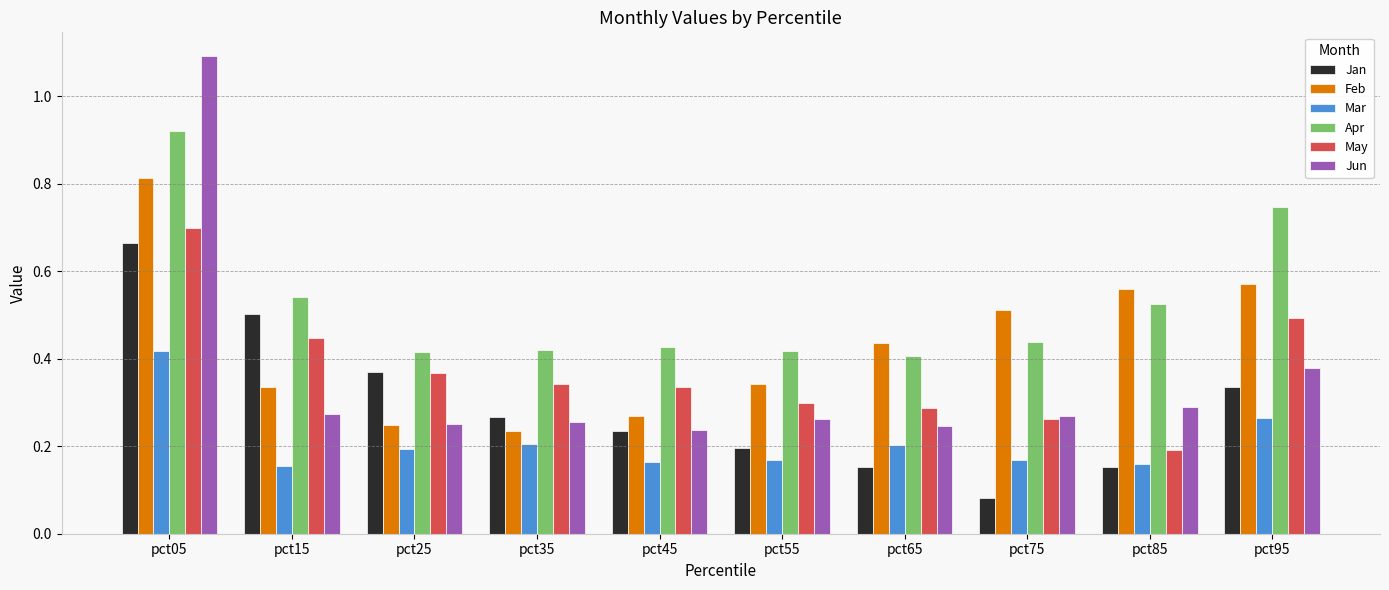

Which label corresponds to the smallest value in the chart?

pct75